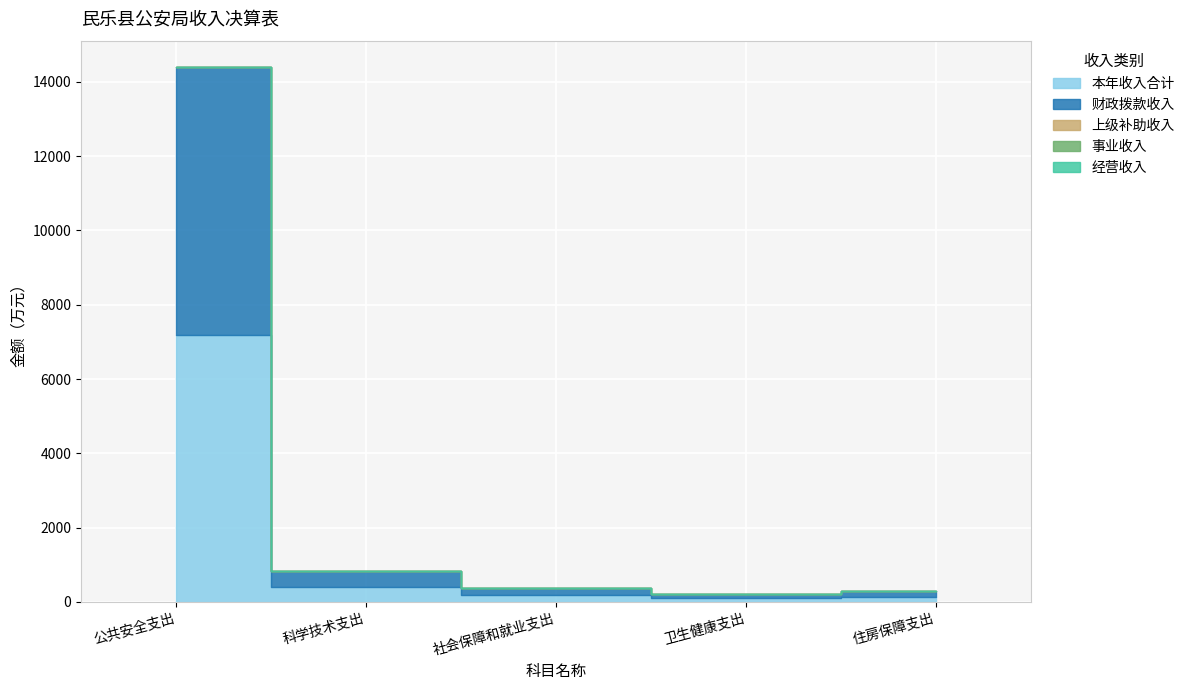

Reading left to right, list all the values displayed in this chart.

本年收入合计: 7195.9	410.0	190.2	101.2	140.6
财政拨款收入: 7195.9	410.0	190.2	101.2	140.6
上级补助收入: 0.0	0.0	0.0	0.0	0.0
事业收入: 0.0	0.0	0.0	0.0	0.0
经营收入: 0.0	0.0	0.0	0.0	0.0